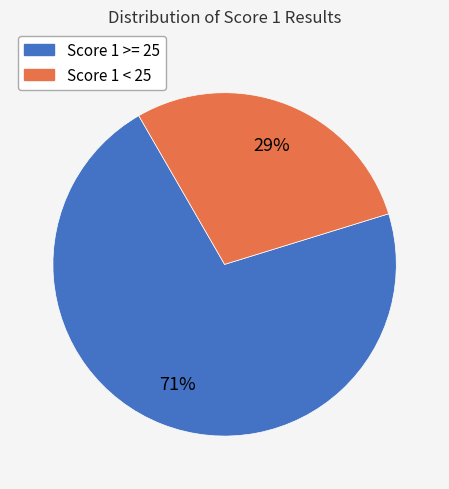

Is Score 1 < 25 the majority of the pie?

No